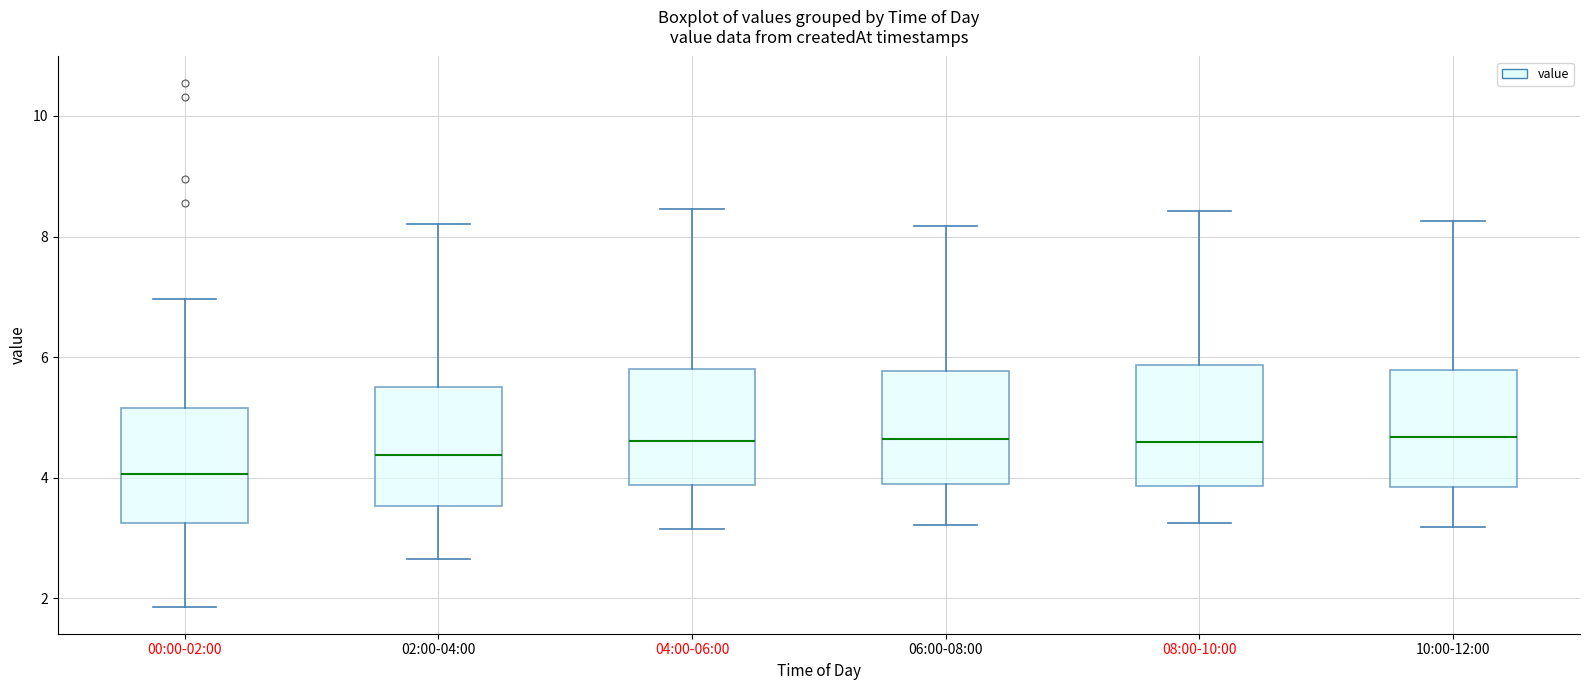

Reading left to right, transcribe this box plot: for each box, give where its median line is, the range the box spans, and where its two whiskers end, as read against the y-axis. The values are not printed on the chart, so give them approximately, as read against the axis.

00:00-02:00: median 4.0, box 3.2 to 5.2, whiskers 1.8 to 7.0
02:00-04:00: median 4.4, box 3.6 to 5.6, whiskers 2.6 to 8.2
04:00-06:00: median 4.6, box 3.8 to 5.8, whiskers 3.2 to 8.4
06:00-08:00: median 4.6, box 4.0 to 5.8, whiskers 3.2 to 8.2
08:00-10:00: median 4.6, box 3.8 to 5.8, whiskers 3.2 to 8.4
10:00-12:00: median 4.6, box 3.8 to 5.8, whiskers 3.2 to 8.2